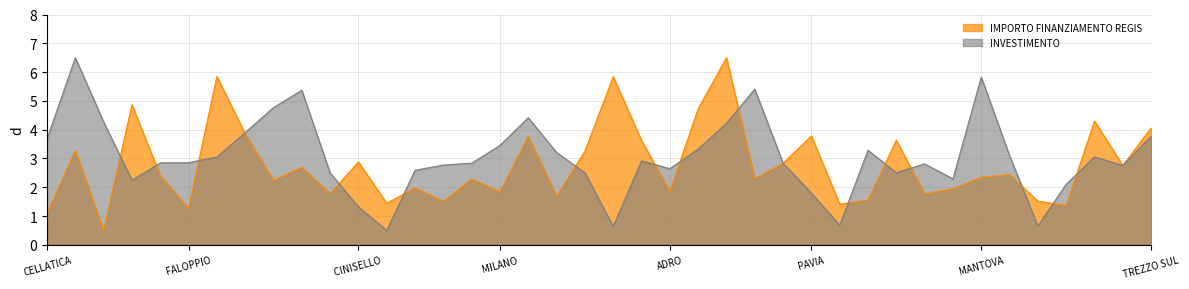

Rank the series at MILANO from lowest to highest value.

IMPORTO FINANZIAMENTO REGIS, INVESTIMENTO